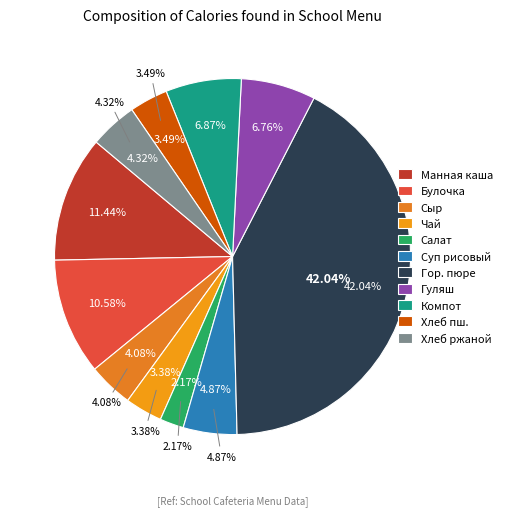

Which has a higher value, Салат из св. помидоров or Компот из сухофруктов?

Компот из сухофруктов